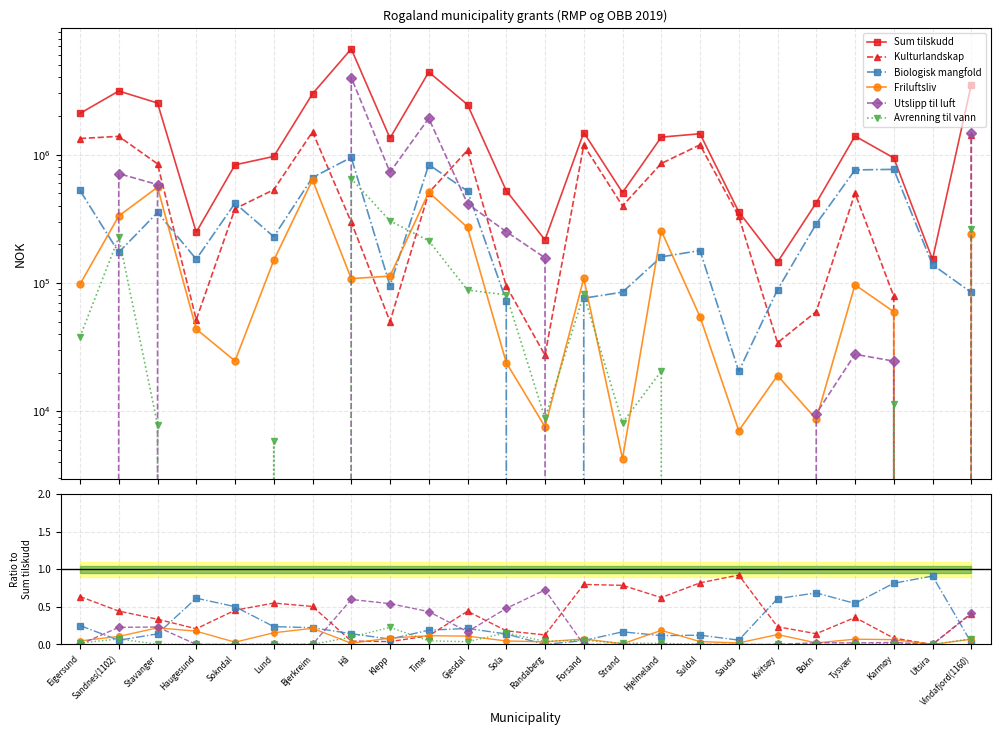

Which category has the highest value across all series?

Hå